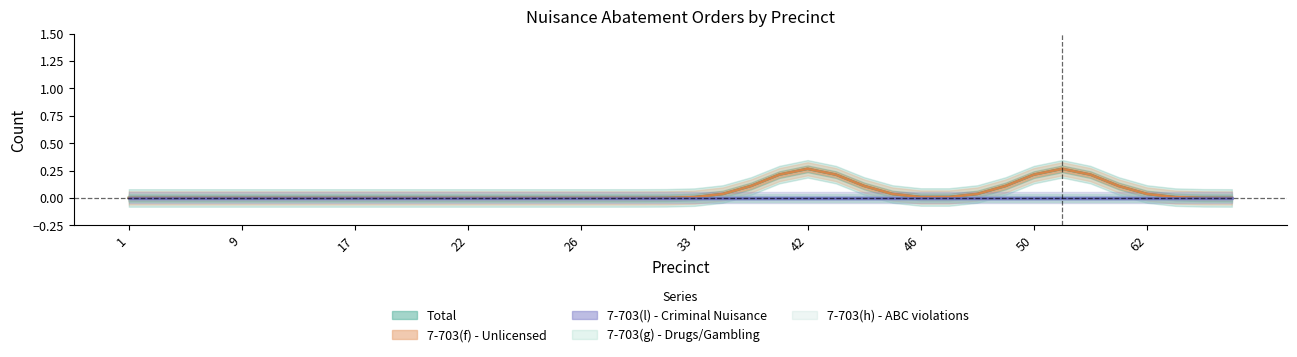

True or false: Total has more than 0 points higher than both neighbors.

True